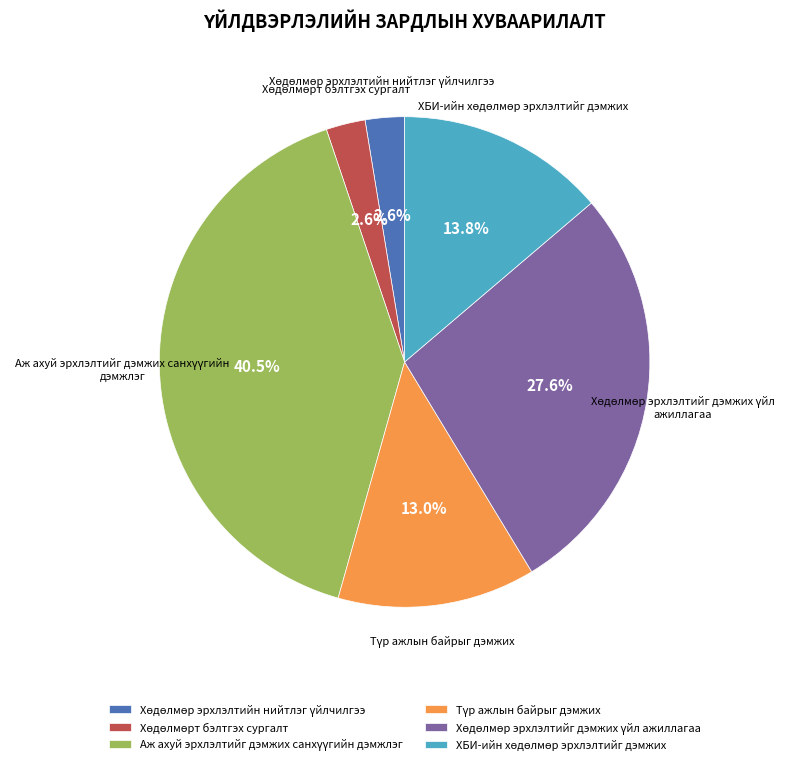

Is there a majority slice in this chart?

No